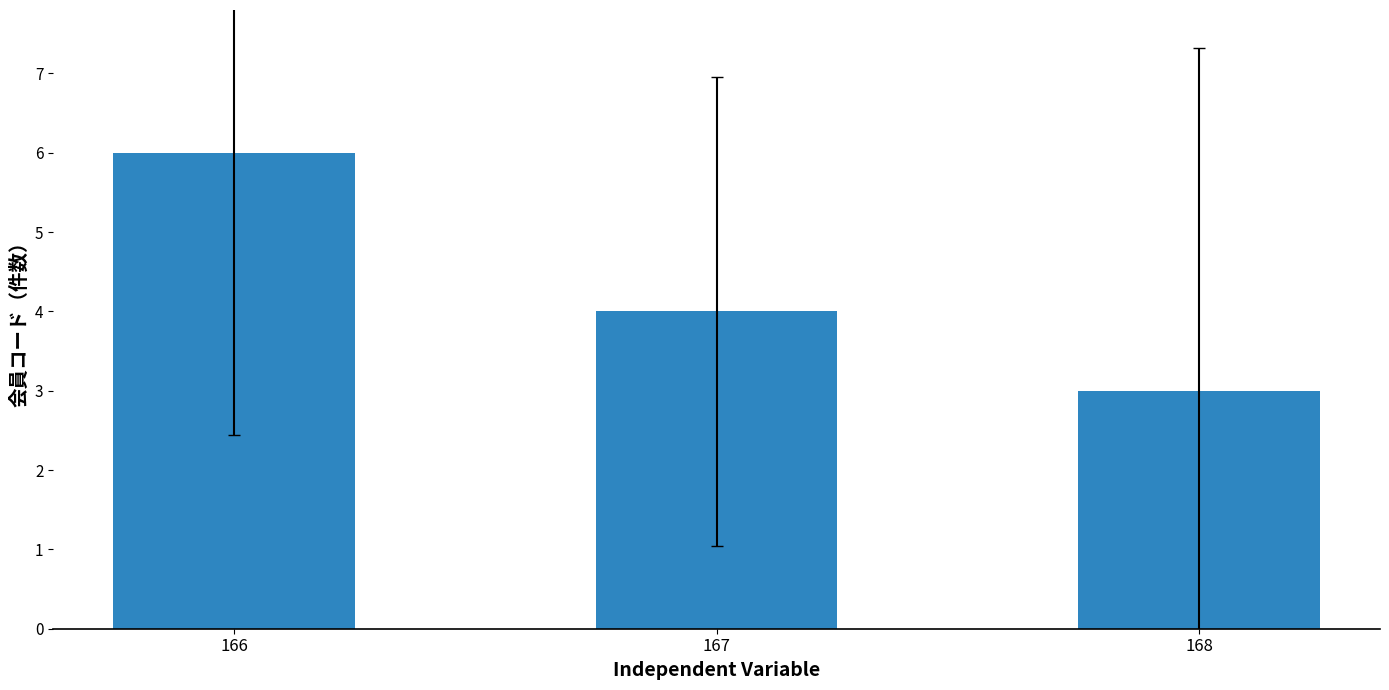

Does the chart contain any negative values?

No